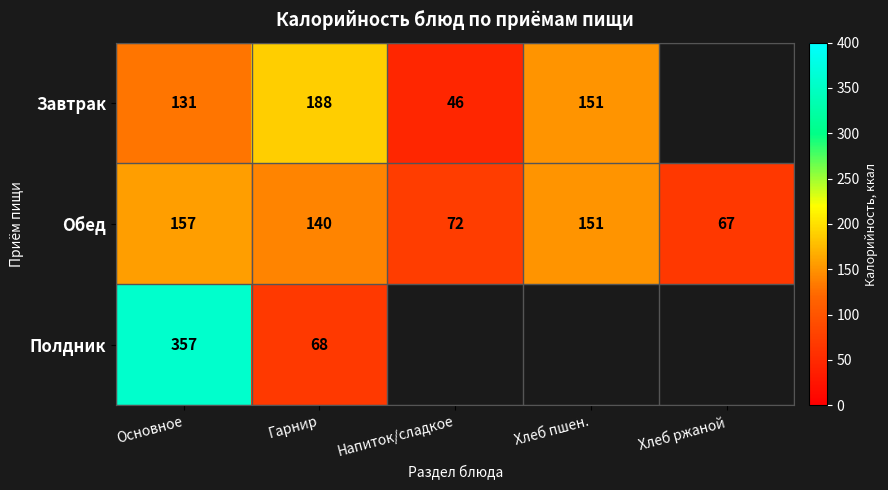

What is the difference between the maximum and minimum values in the Обед series?

90